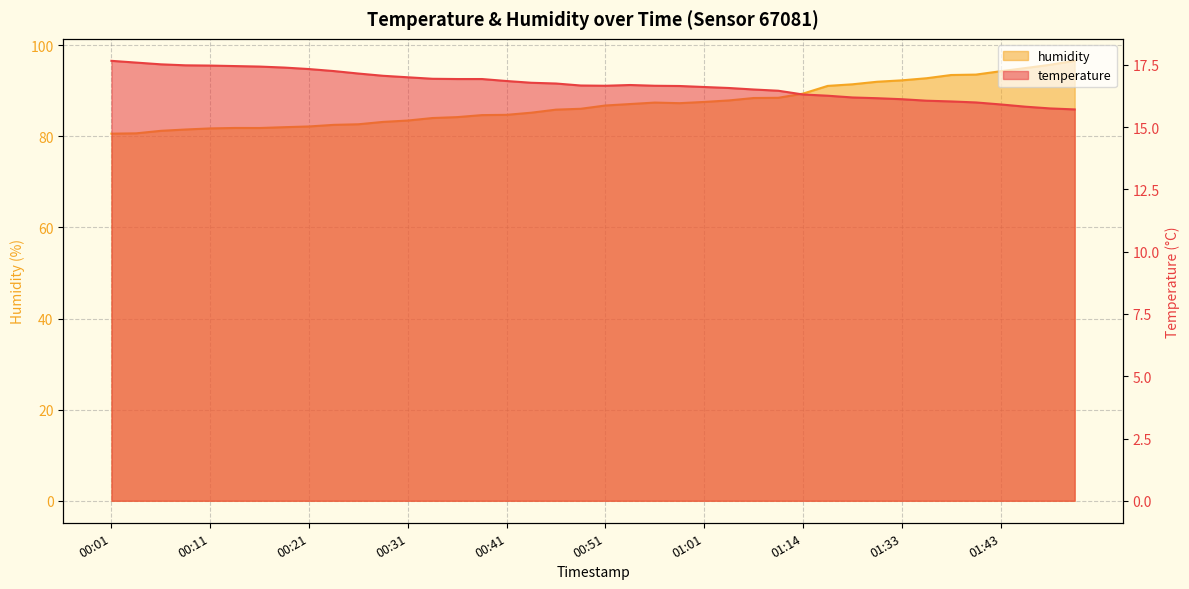

What are all the series names shown in the legend?

temperature, humidity